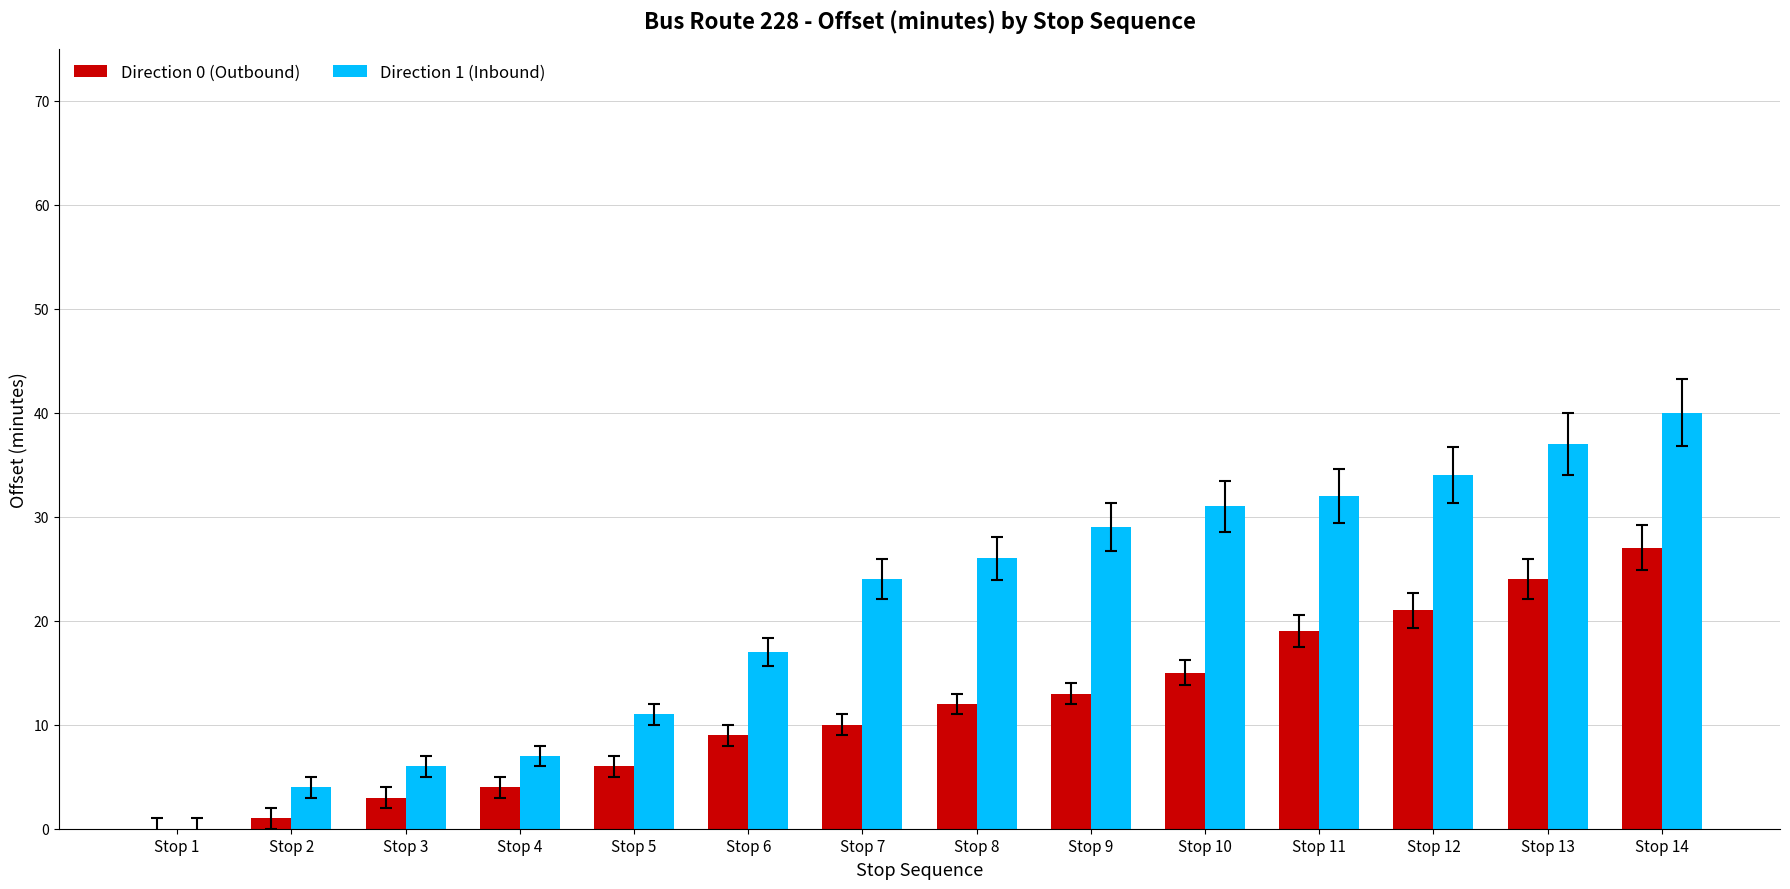

At which category does the chart reach its peak across all series?

Stop 14